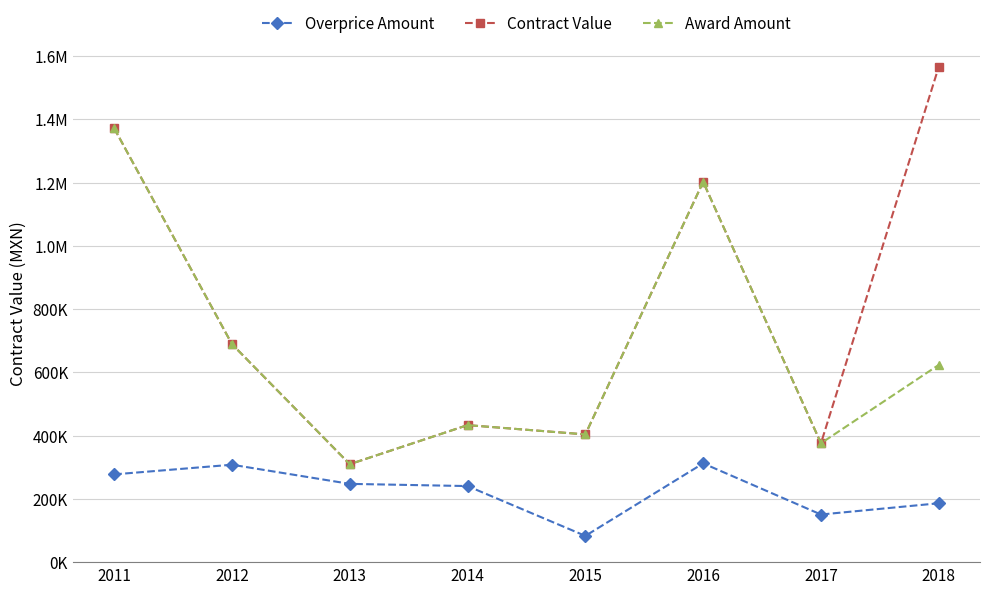

What is the average value of the Award Amount series?

676104.4